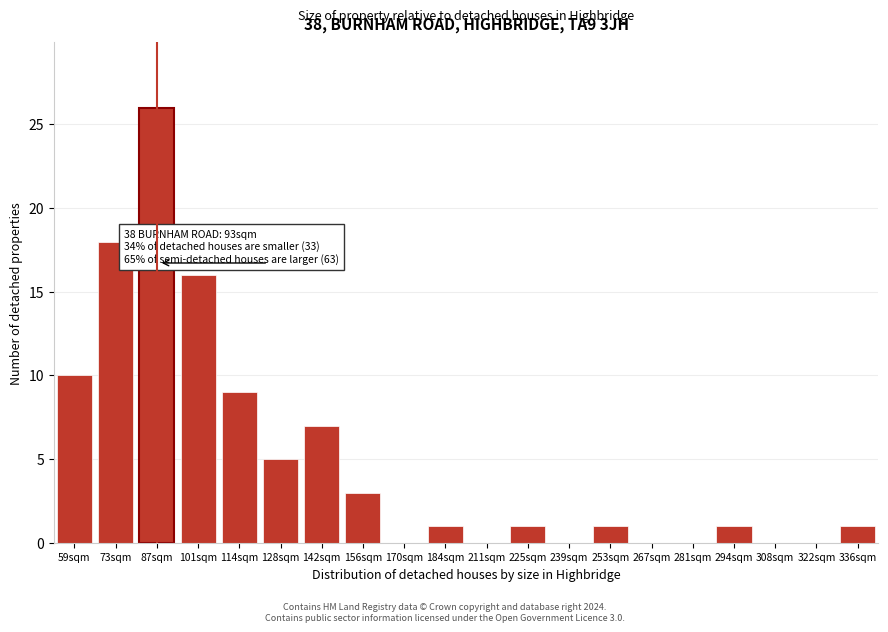

Reading left to right, transcribe all the data shown in this chart.

59sqm=10	73sqm=18	87sqm=26	101sqm=16	114sqm=9	128sqm=5	142sqm=7	156sqm=3	170sqm=0	184sqm=1	211sqm=0	225sqm=1	239sqm=0	253sqm=1	267sqm=0	281sqm=0	294sqm=1	308sqm=0	322sqm=0	336sqm=1